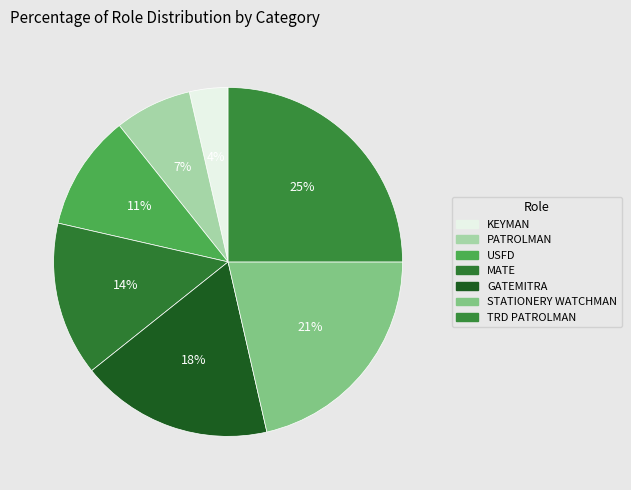

To the nearest percent, what is the difference between the largest and smallest slice percentages?

21%